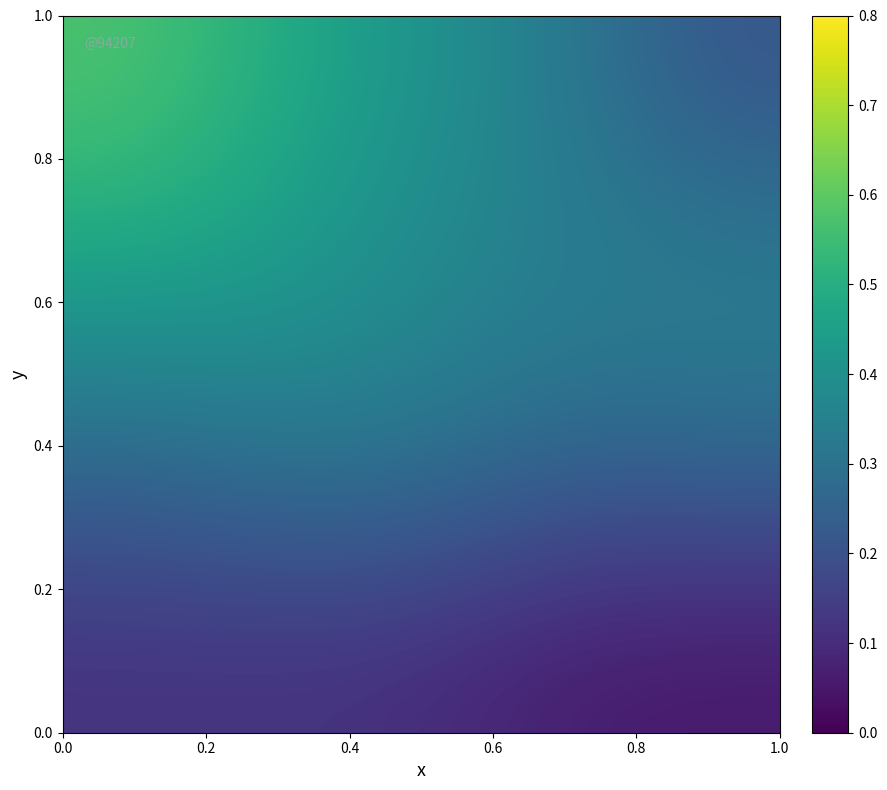

What is the minimum value shown in the chart?

0.1